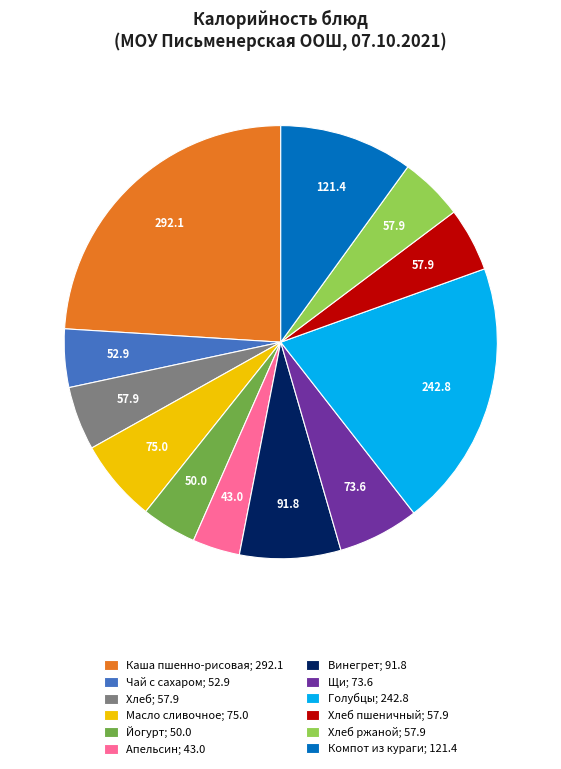

Approximately how many times larger is the value at Винегрет; 91.8 compared to Хлеб; 57.9?

1.6